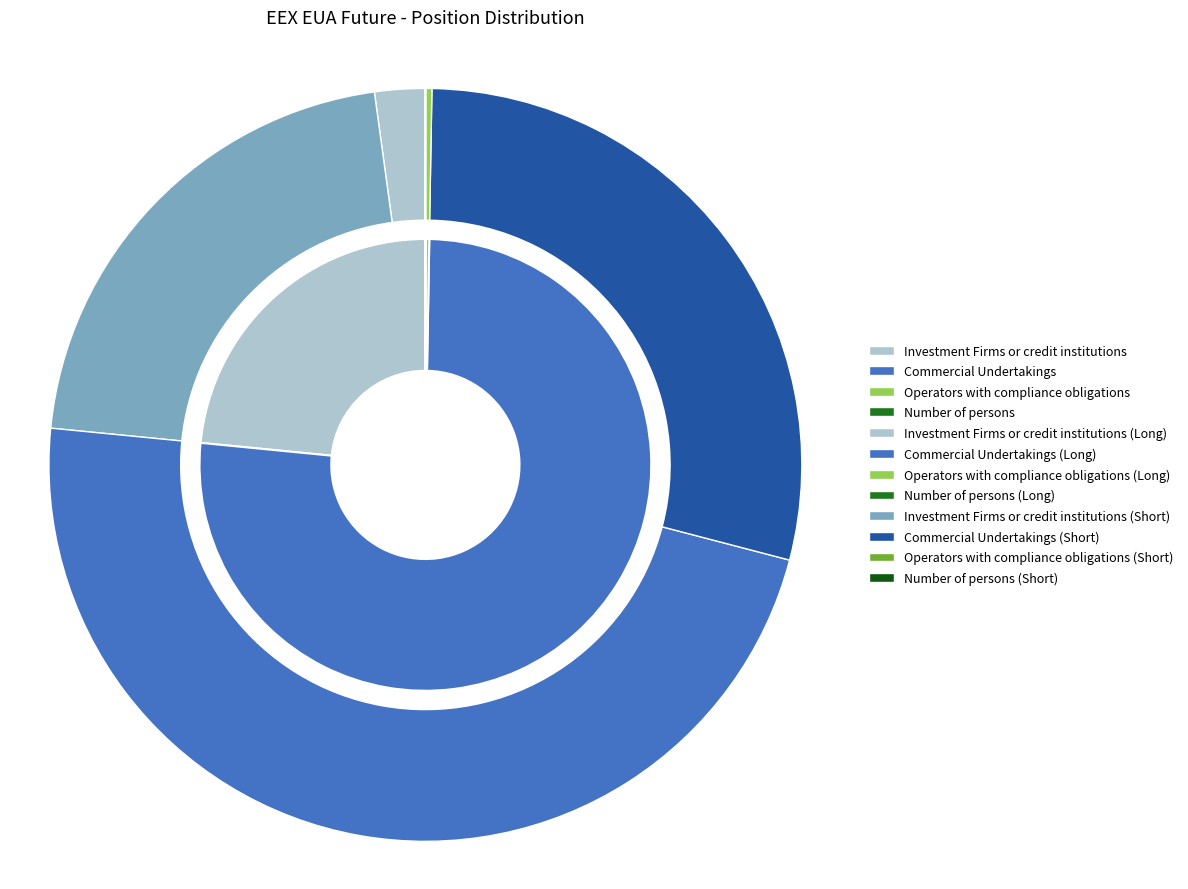

Between Commercial Undertakings and Operators with compliance obligations, which series saw the biggest shift?

Long